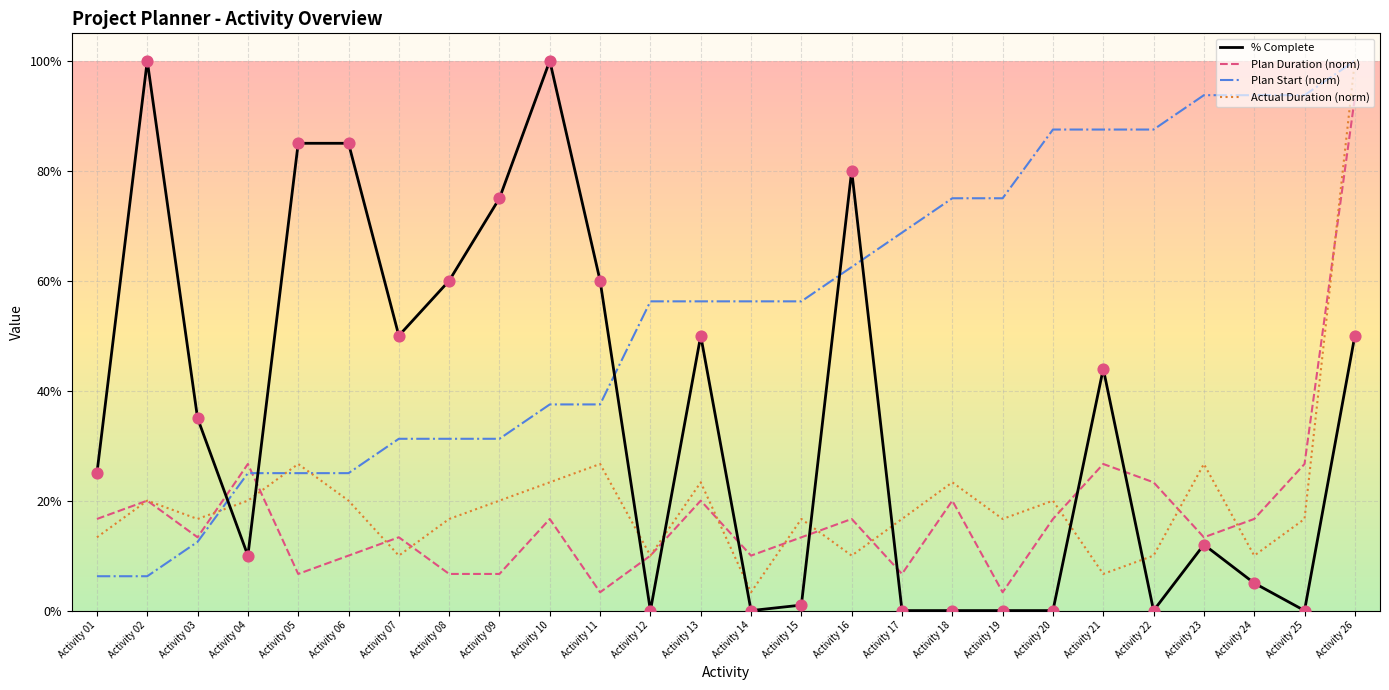

What are all the series names shown in the legend?

% Complete, Plan Duration (norm), Plan Start (norm), Actual Duration (norm)